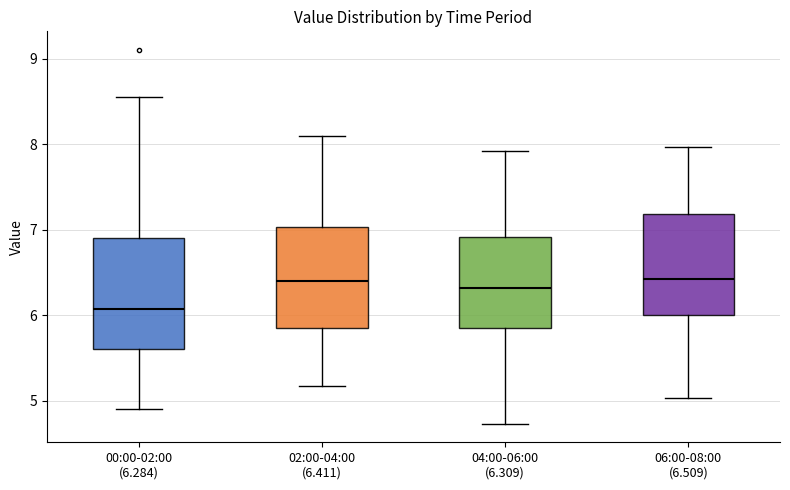

Reading left to right, transcribe this box plot: for each box, give where its median line is, the range the box spans, and where its two whiskers end, as read against the y-axis. The values are not printed on the chart, so give them approximately, as read against the axis.

00:00-02:00 (6.284): median 6.1, box 5.6 to 6.9, whiskers 4.9 to 8.6
02:00-04:00 (6.411): median 6.4, box 5.9 to 7.0, whiskers 5.2 to 8.1
04:00-06:00 (6.309): median 6.3, box 5.9 to 6.9, whiskers 4.7 to 7.9
06:00-08:00 (6.509): median 6.4, box 6.0 to 7.2, whiskers 5.0 to 8.0